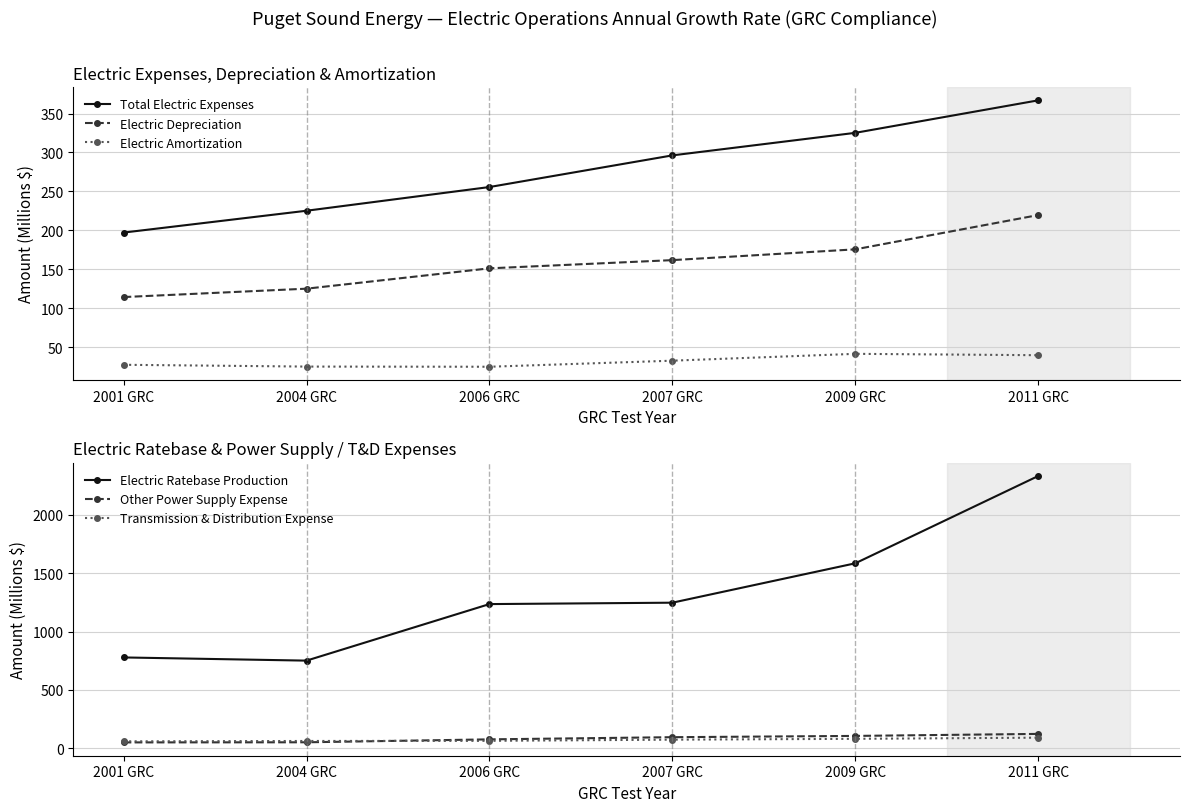

How many data points in Electric Depreciation are less than 161?

3